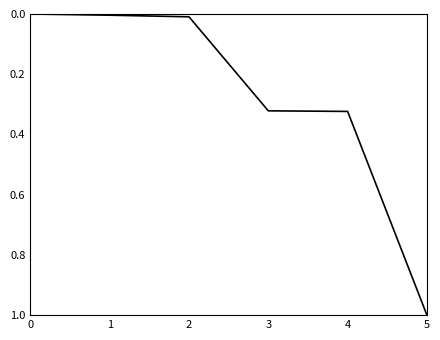

What is the spread (max minus min) of values at 5?

1.0